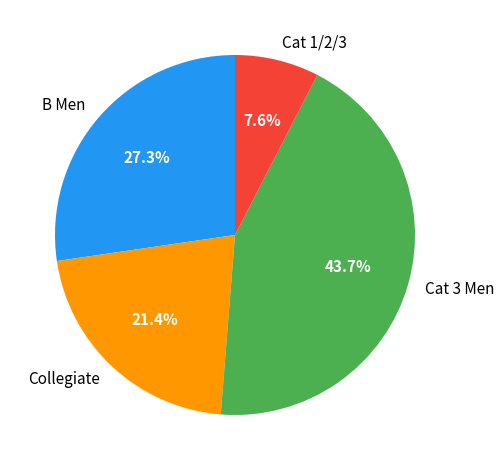

What is the largest slice in the pie chart?

Cat 3 Men